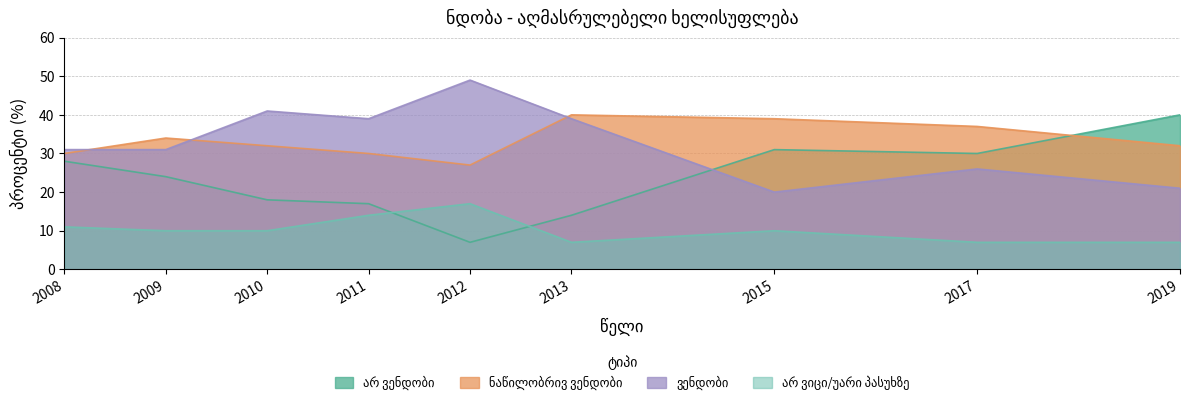

True or false: არ ვიცი/უარი პასუხზე has more than 0 interior local peaks.

True